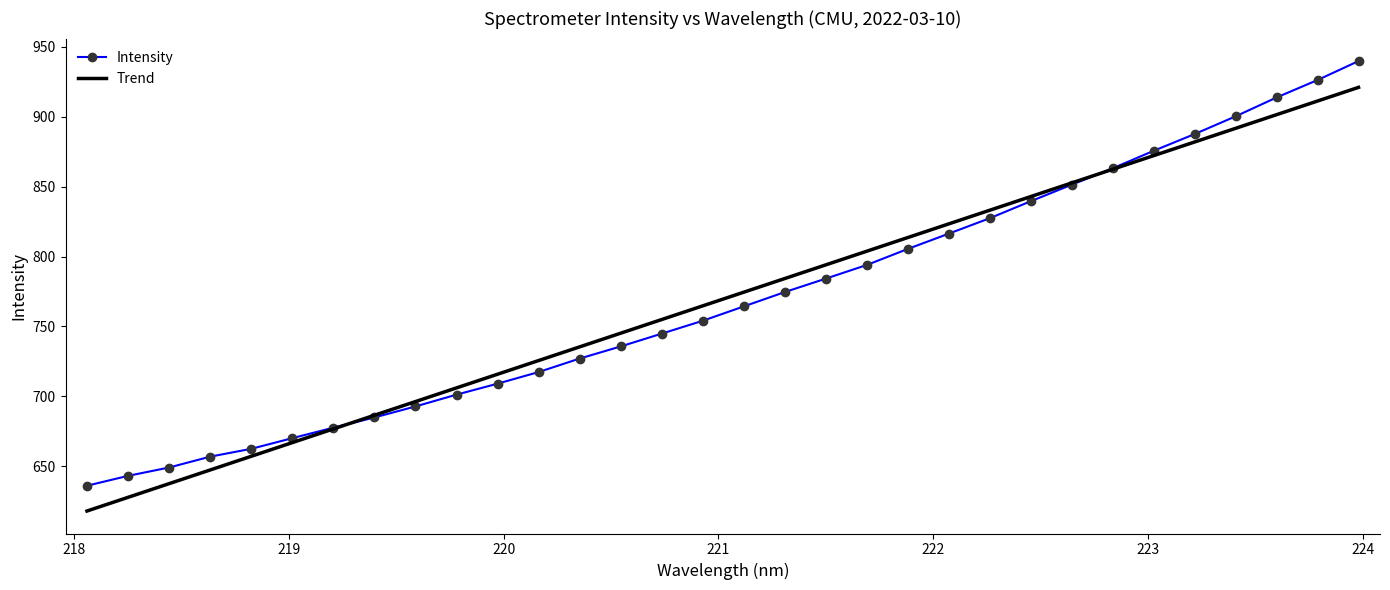

What is the maximum value for Intensity?

939.8